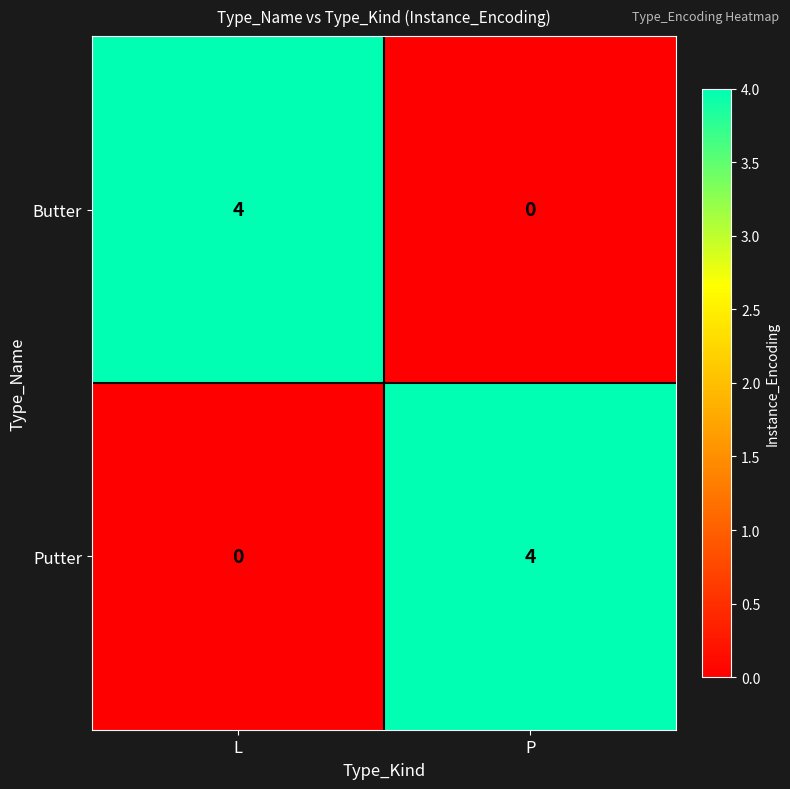

What is the total value across all series at L?

4